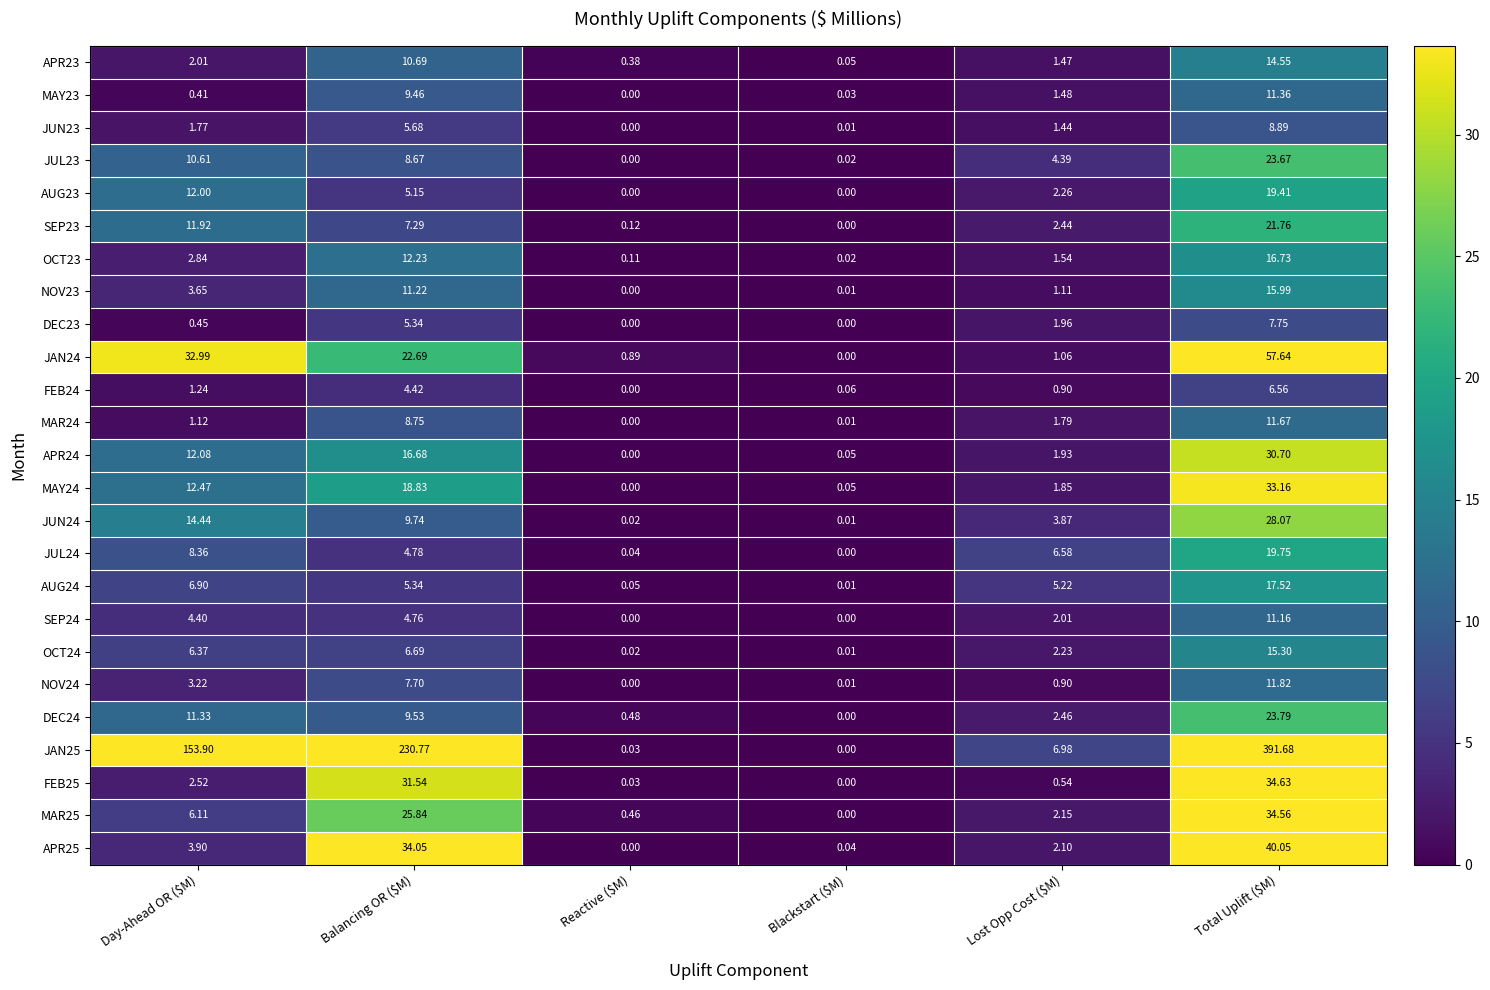

At which label is MAY23 closest to 5?

Lost Opp Cost ($M)